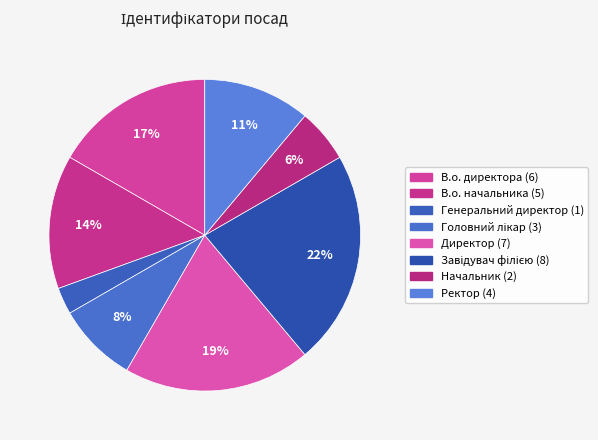

To the nearest percent, what portion does Директор represent?

19%